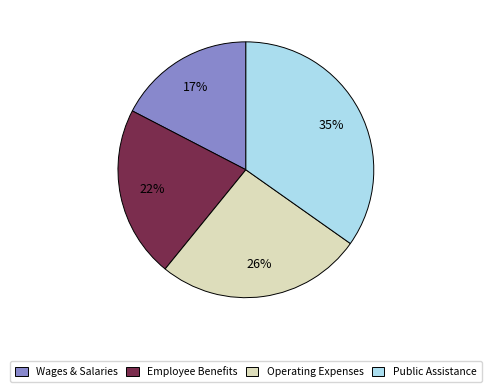

The Employee Benefits slice represents 22% of the pie. True or false?

True